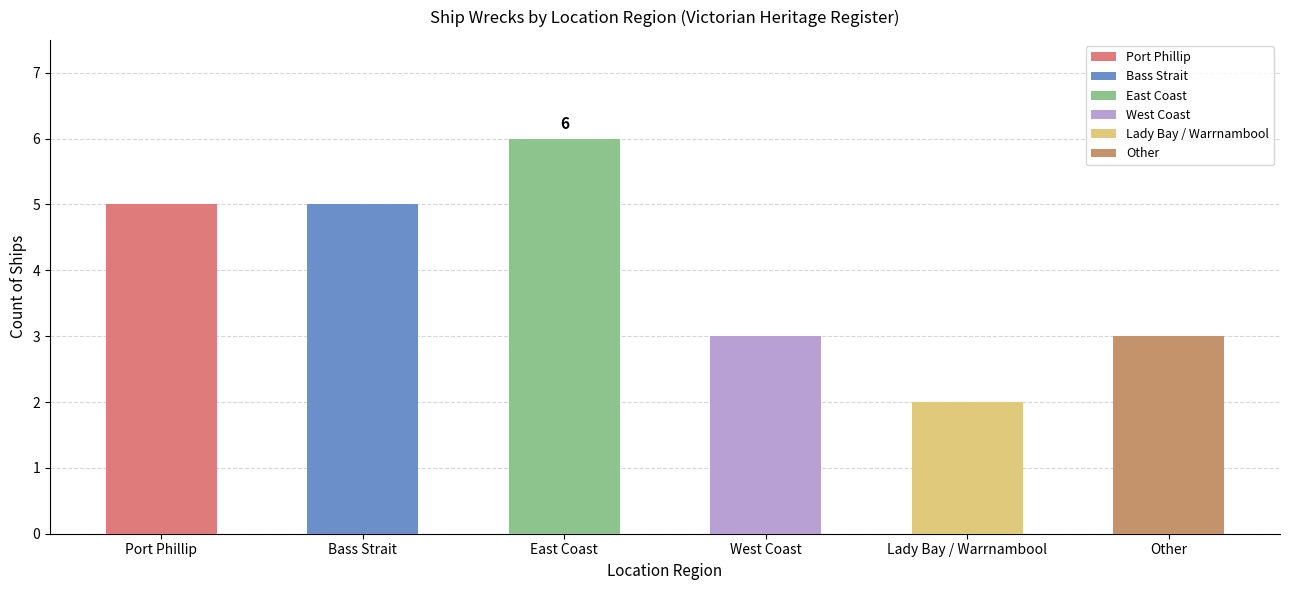

What is the label of the 6th bar from the left?

Other